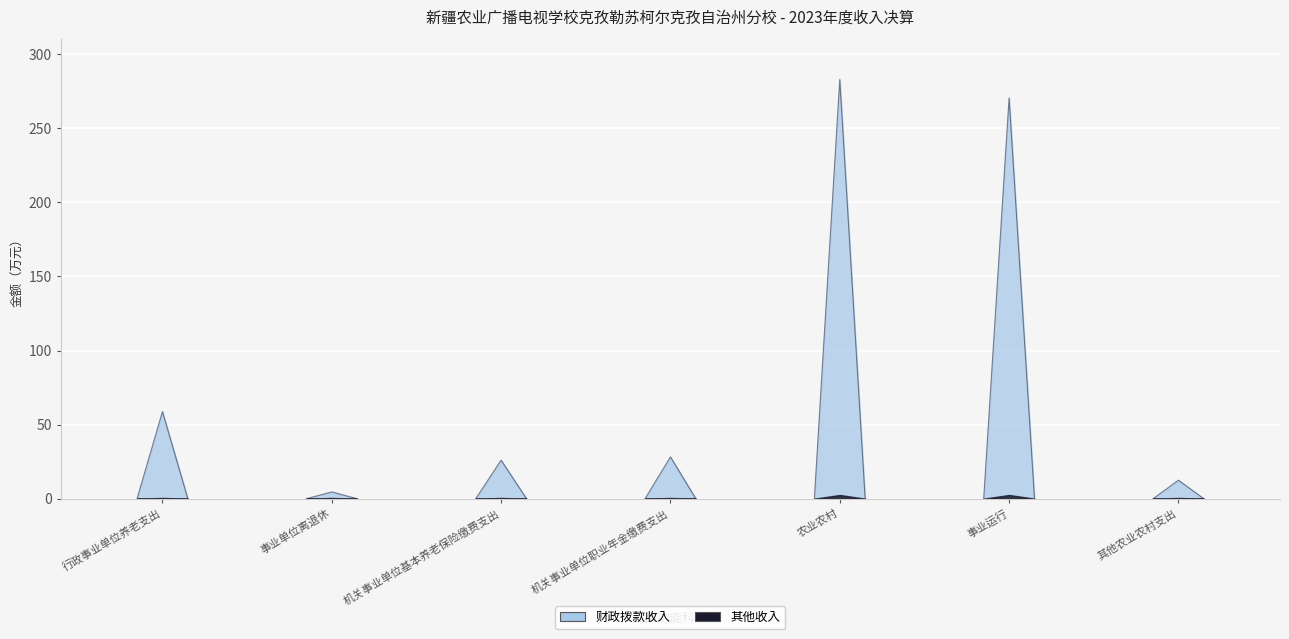

At which label does 财政拨款收入 reach its peak?

农业农村